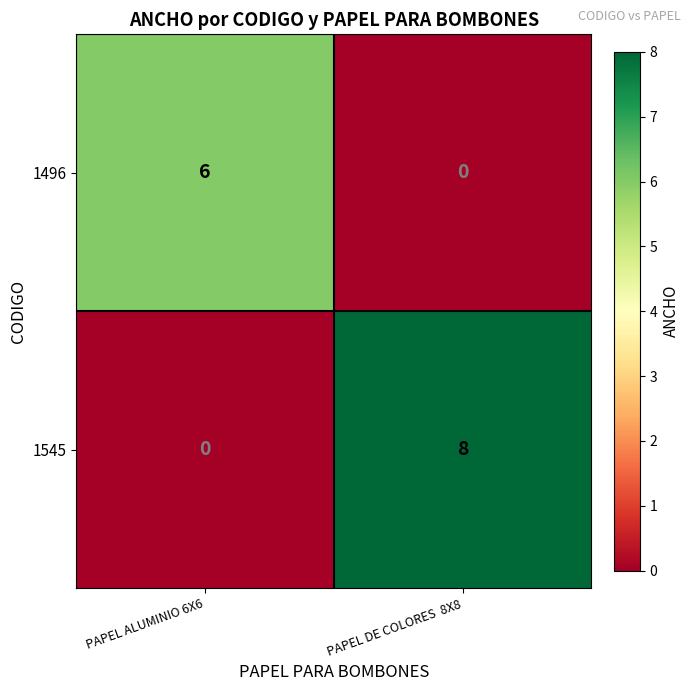

Count the number of data series in this chart.

2